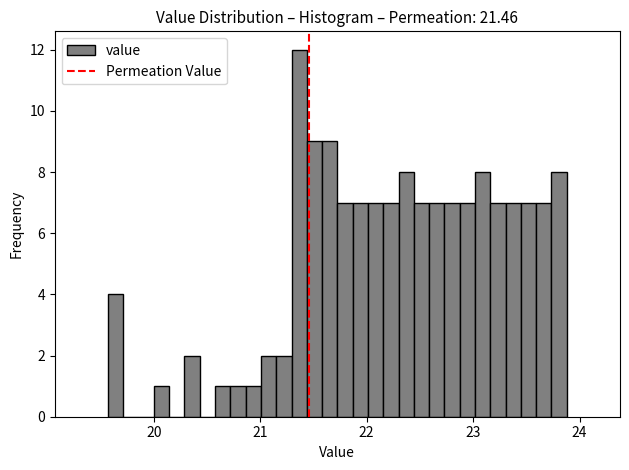

Around what value on the x-axis is the tallest bar? Give the approximate position of its centre, as read against the axis.

21.4